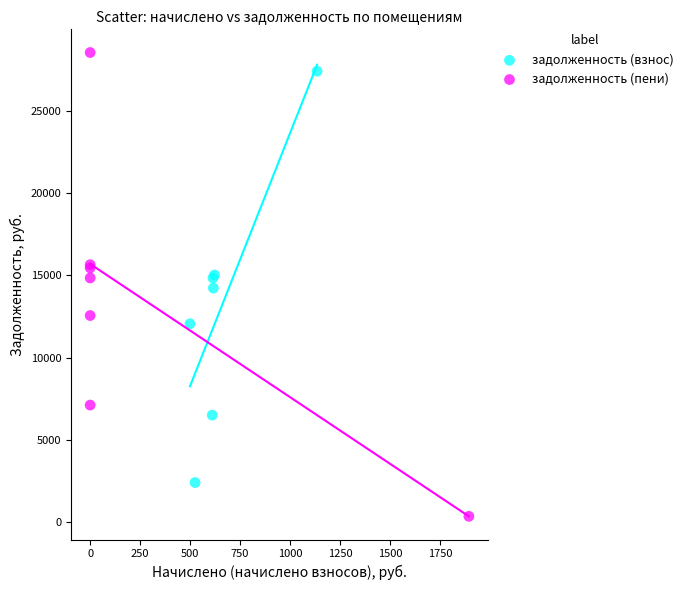

What are all the series names shown in the legend?

задолженность (взнос), задолженность (пени)